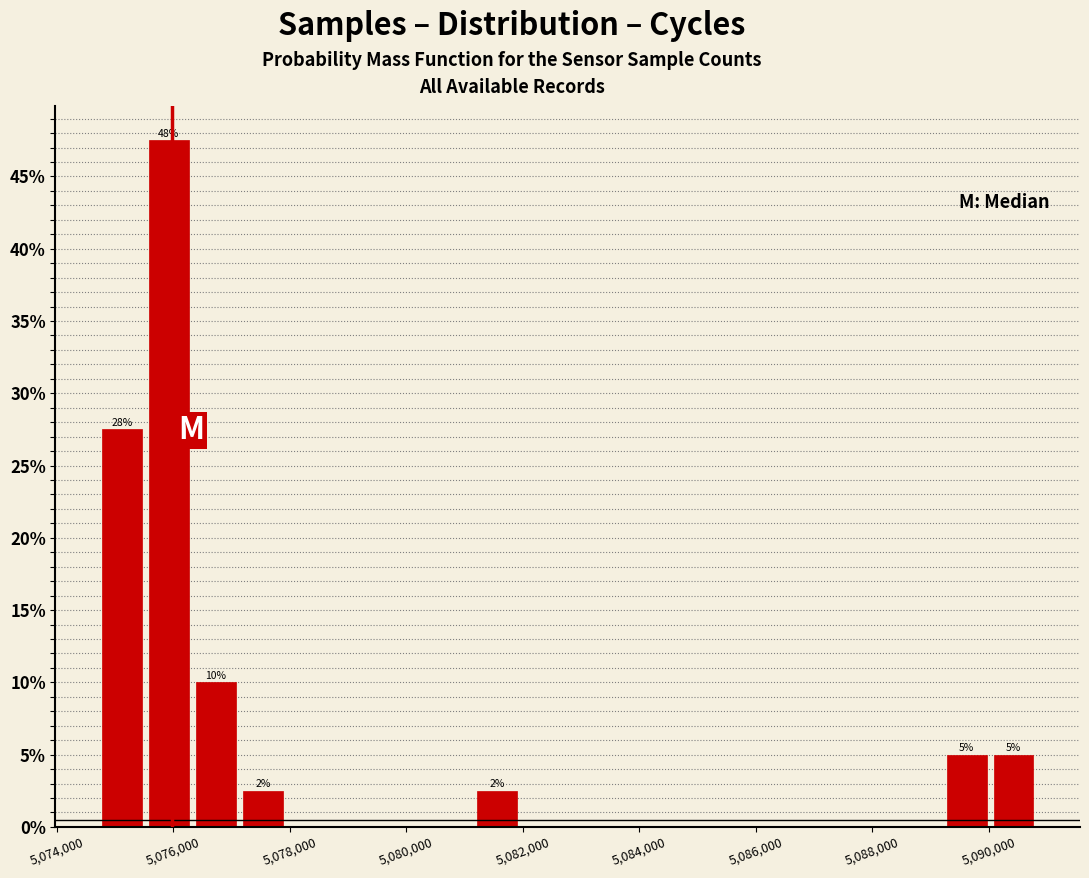

Which range on the x-axis has the tallest bar?

5075600 to 5076400